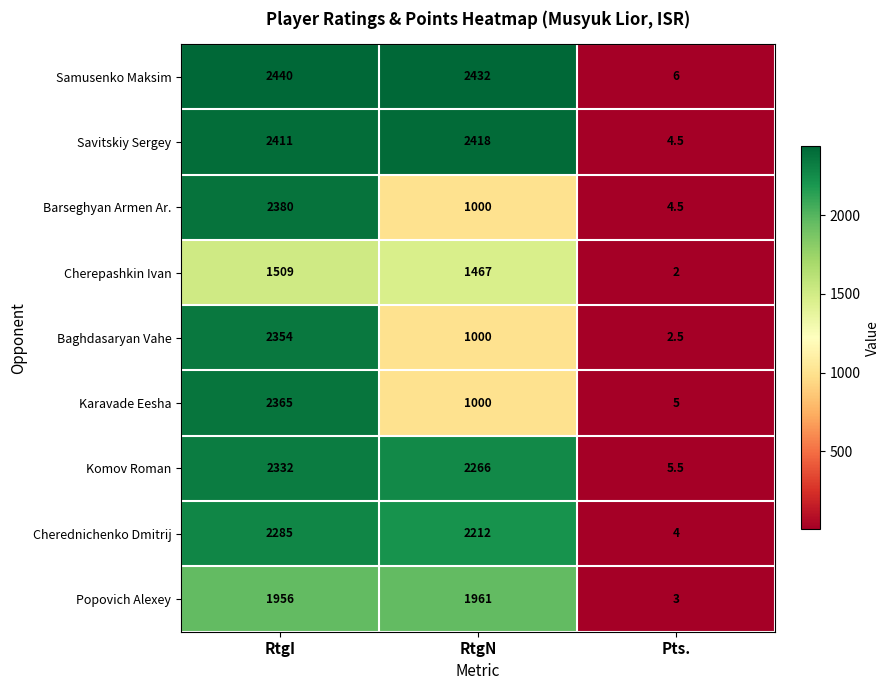

Which series has the largest total across all categories?

Samusenko Maksim